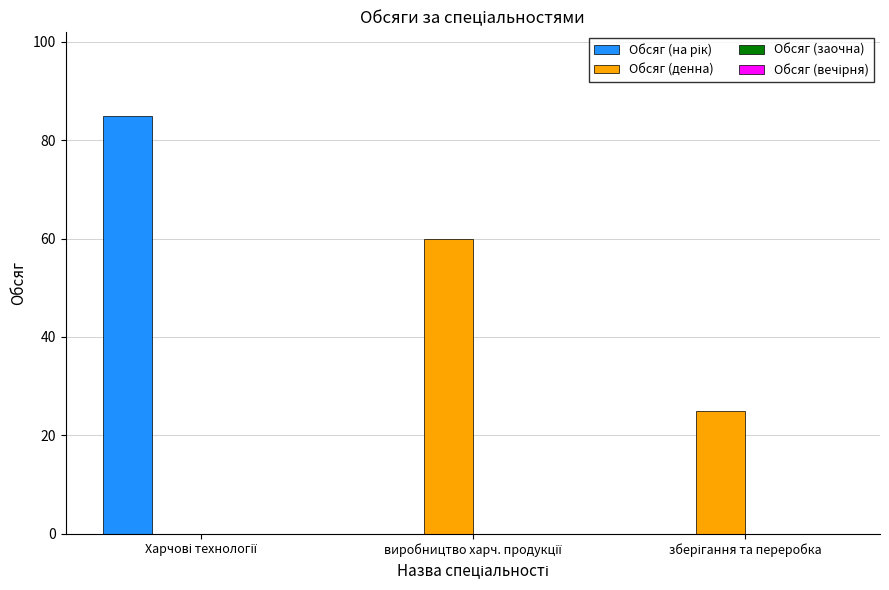

Between виробництво харч. продукції and зберігання та переробка, which series saw the biggest shift?

Обсяг (денна)